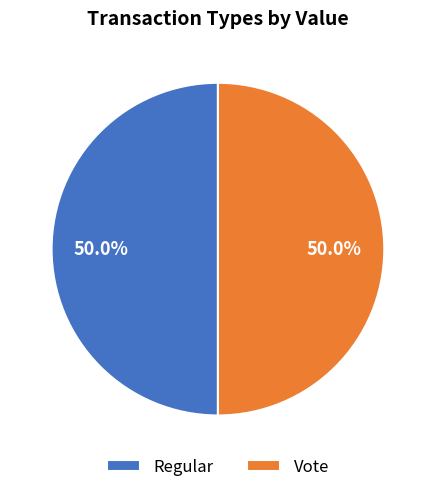

To the nearest percent, what percentage of the pie is Regular?

50%